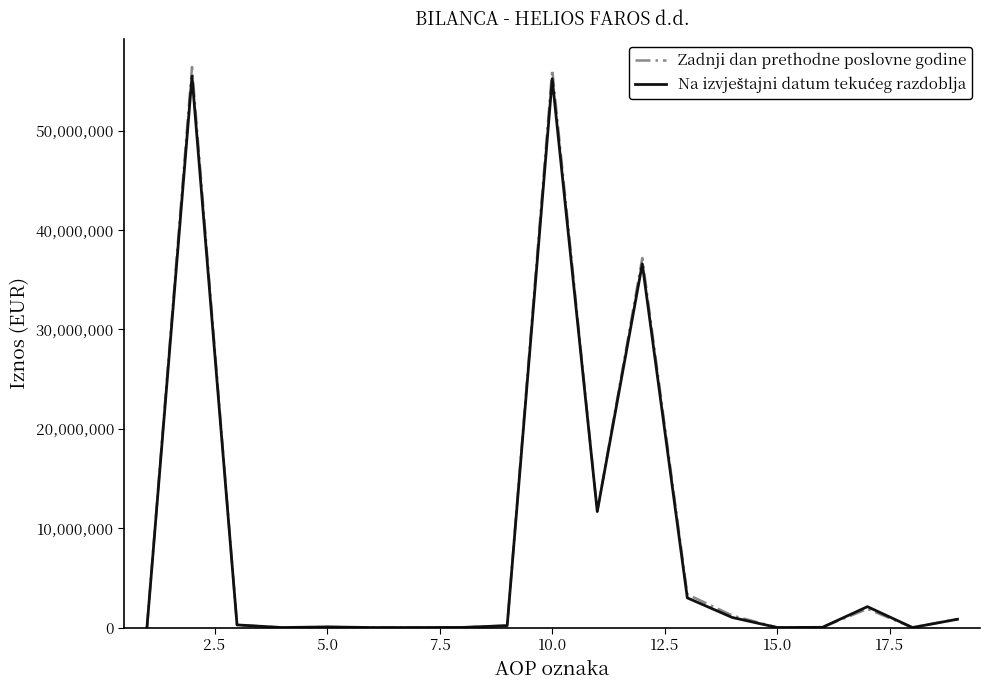

Which series has the largest range (max minus min)?

Zadnji dan prethodne poslovne godine